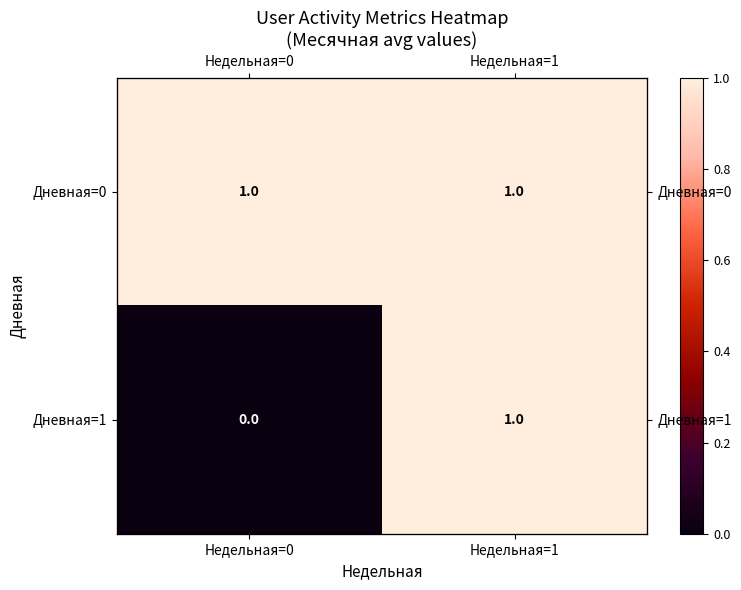

The value of Дневная=1 at Недельная=1 is 1. True or false?

True